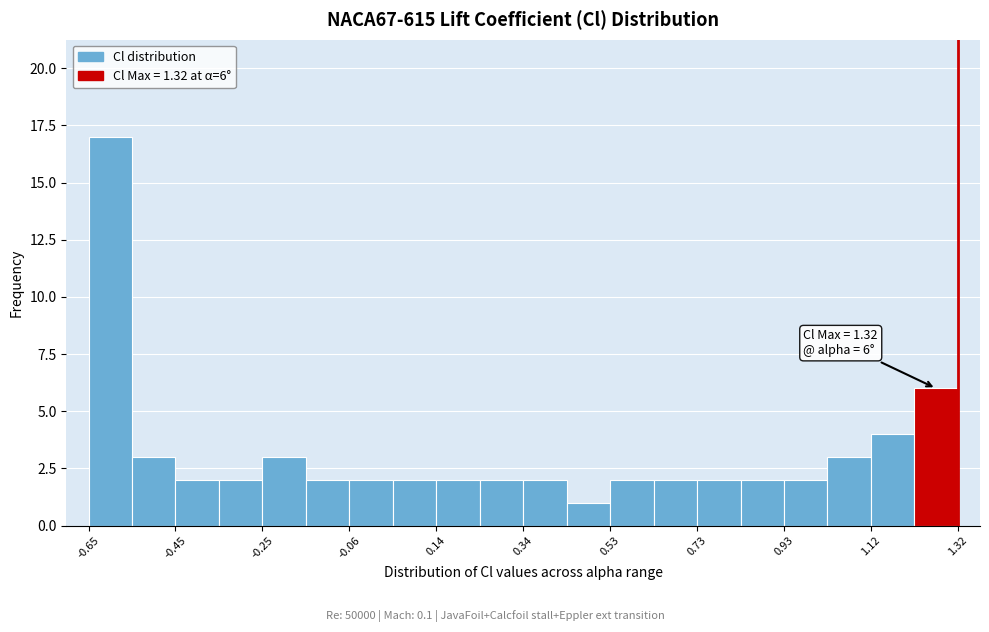

Which range on the x-axis has the tallest bar?

-0.64 to -0.54